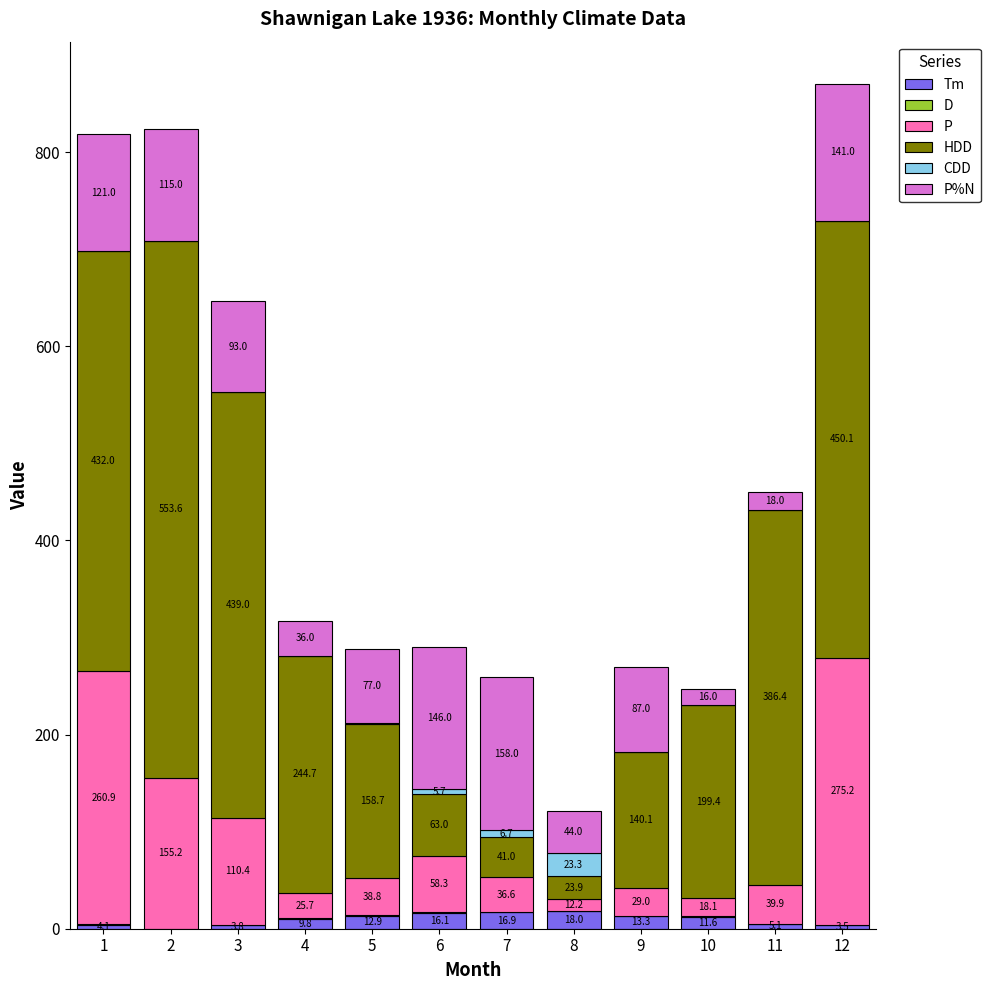

What is the total value across all series at 10?

246.7